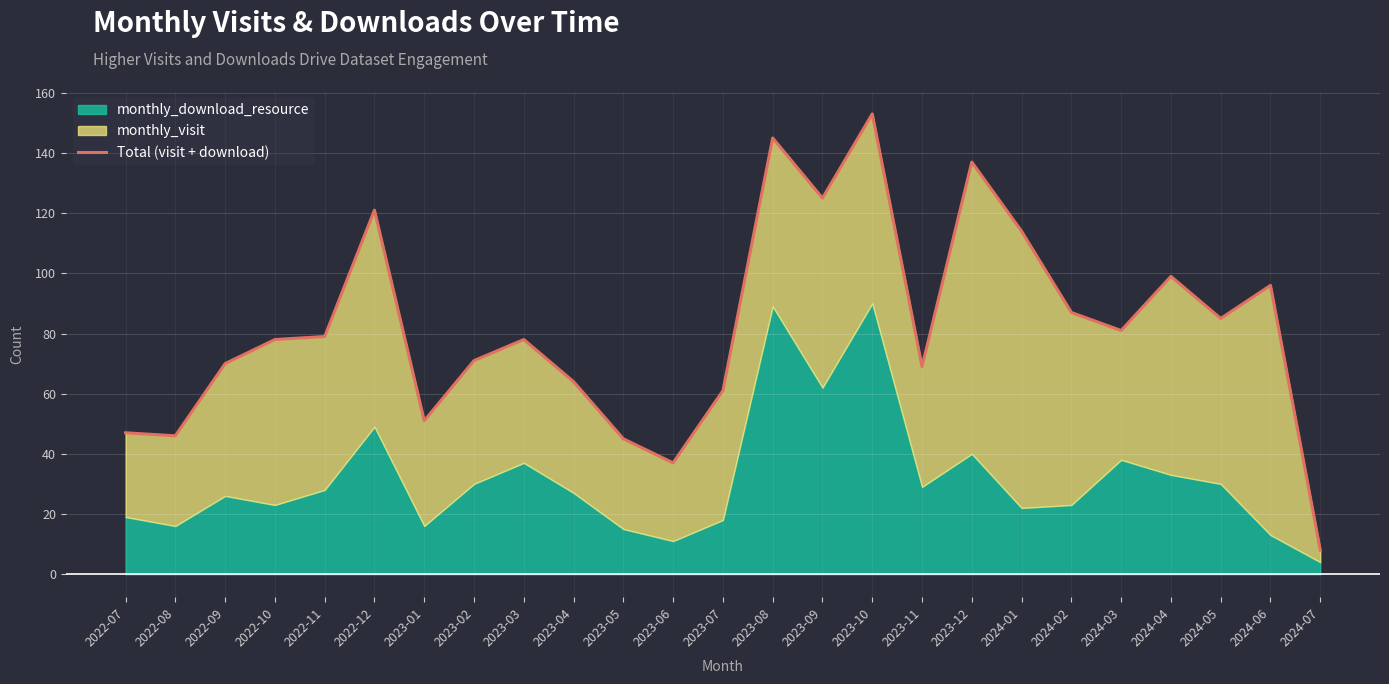

Where does the data first go above 78?

2022-11